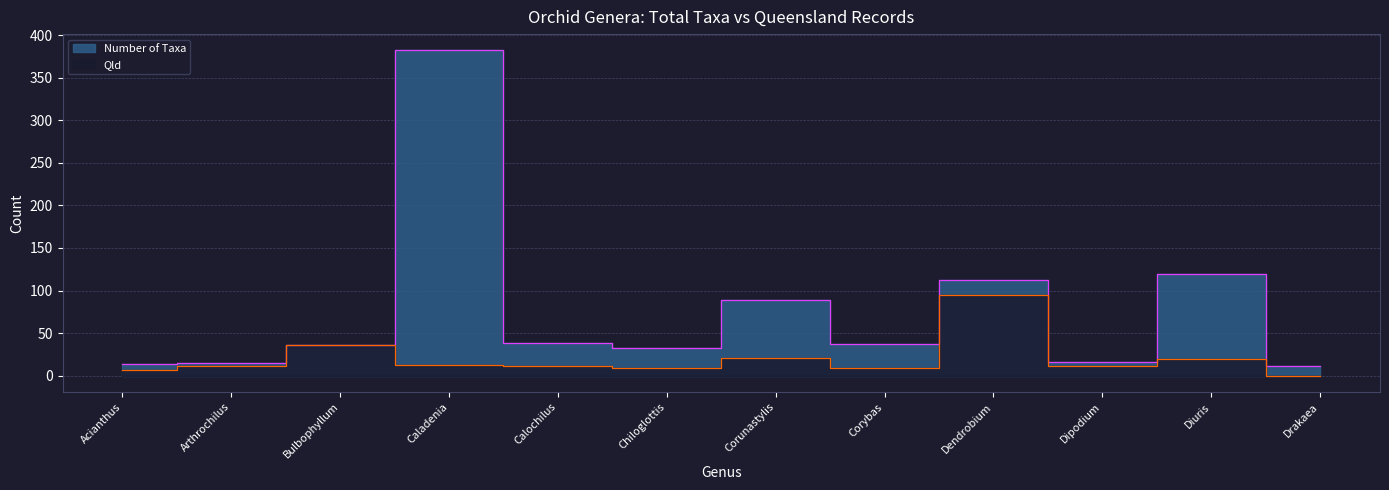

Is it true that Number of Taxa equals 89 at Corunastylis?

True